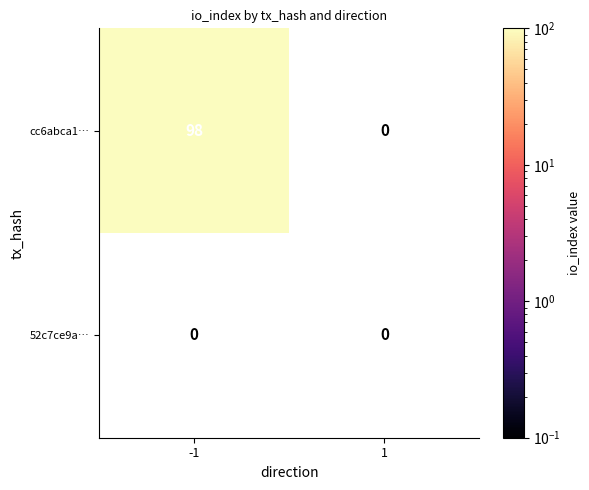

Which series has the largest total across all categories?

cc6abca1…